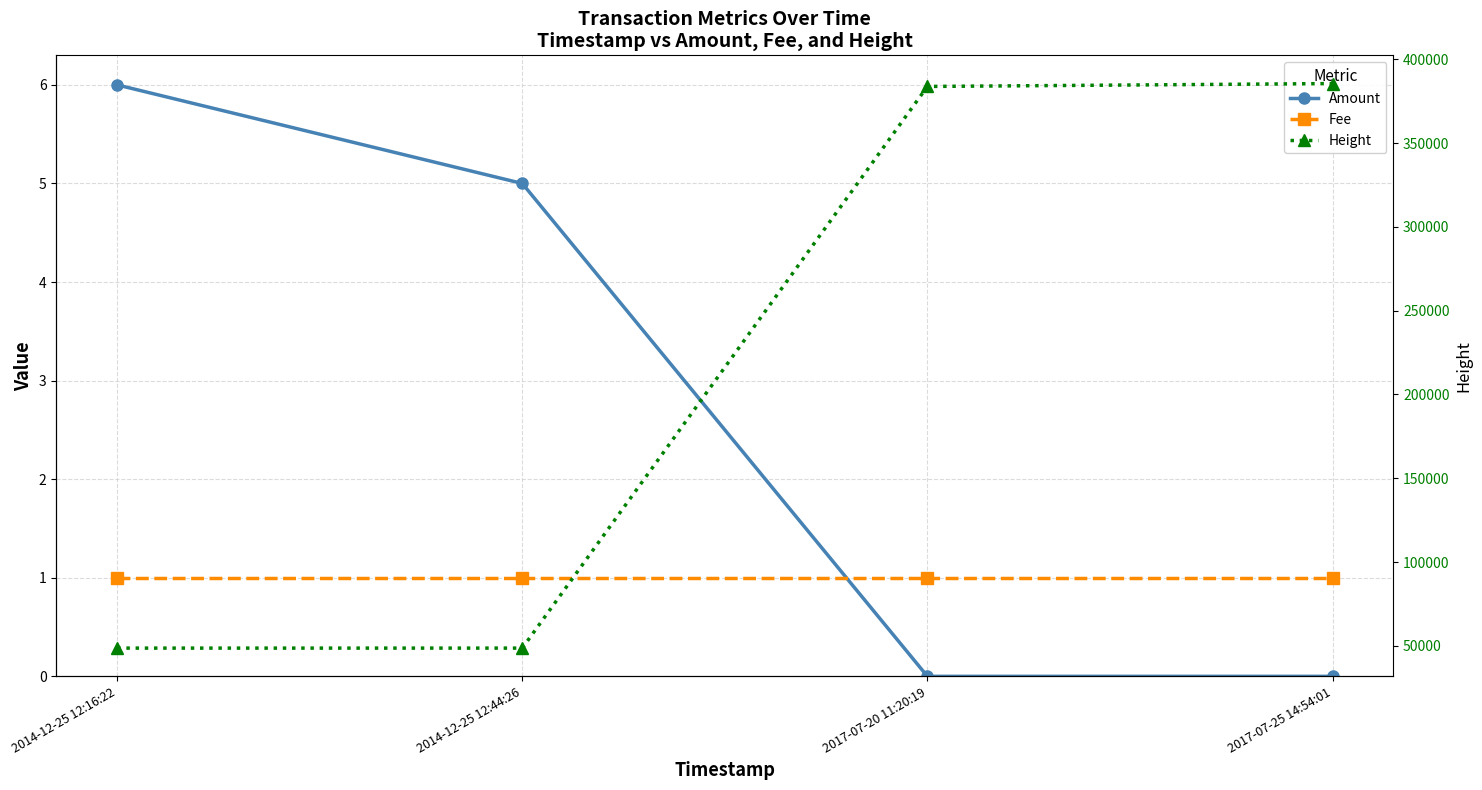

How many series are shown in this chart?

3